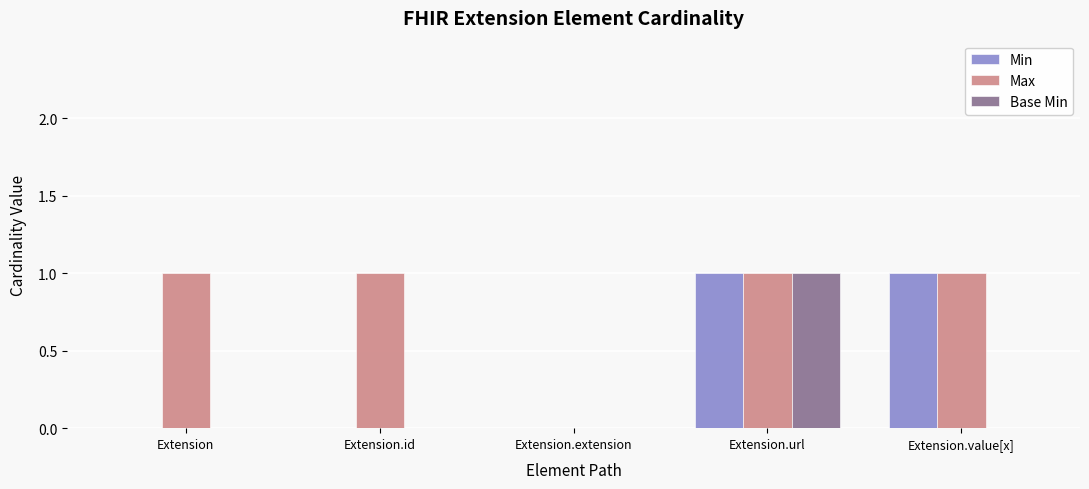

What is the sum of all Base Min values?

1